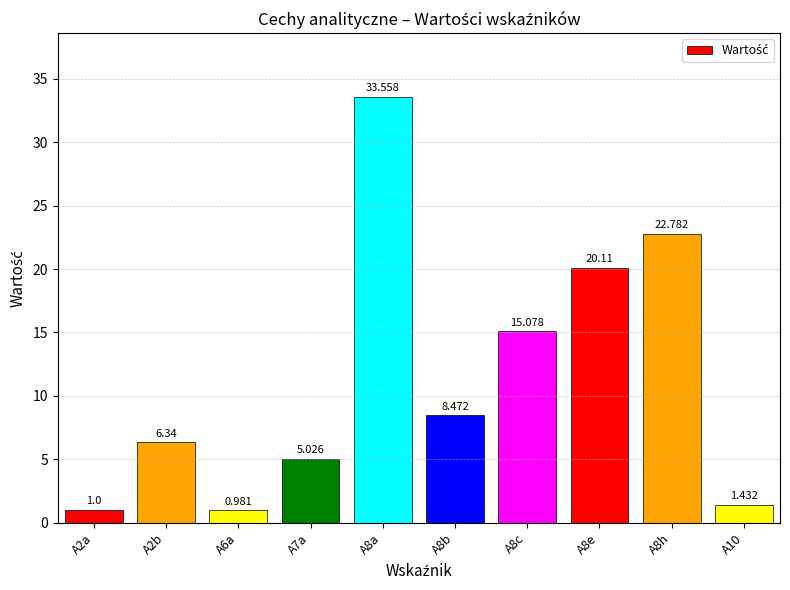

How many series are shown in this chart?

1